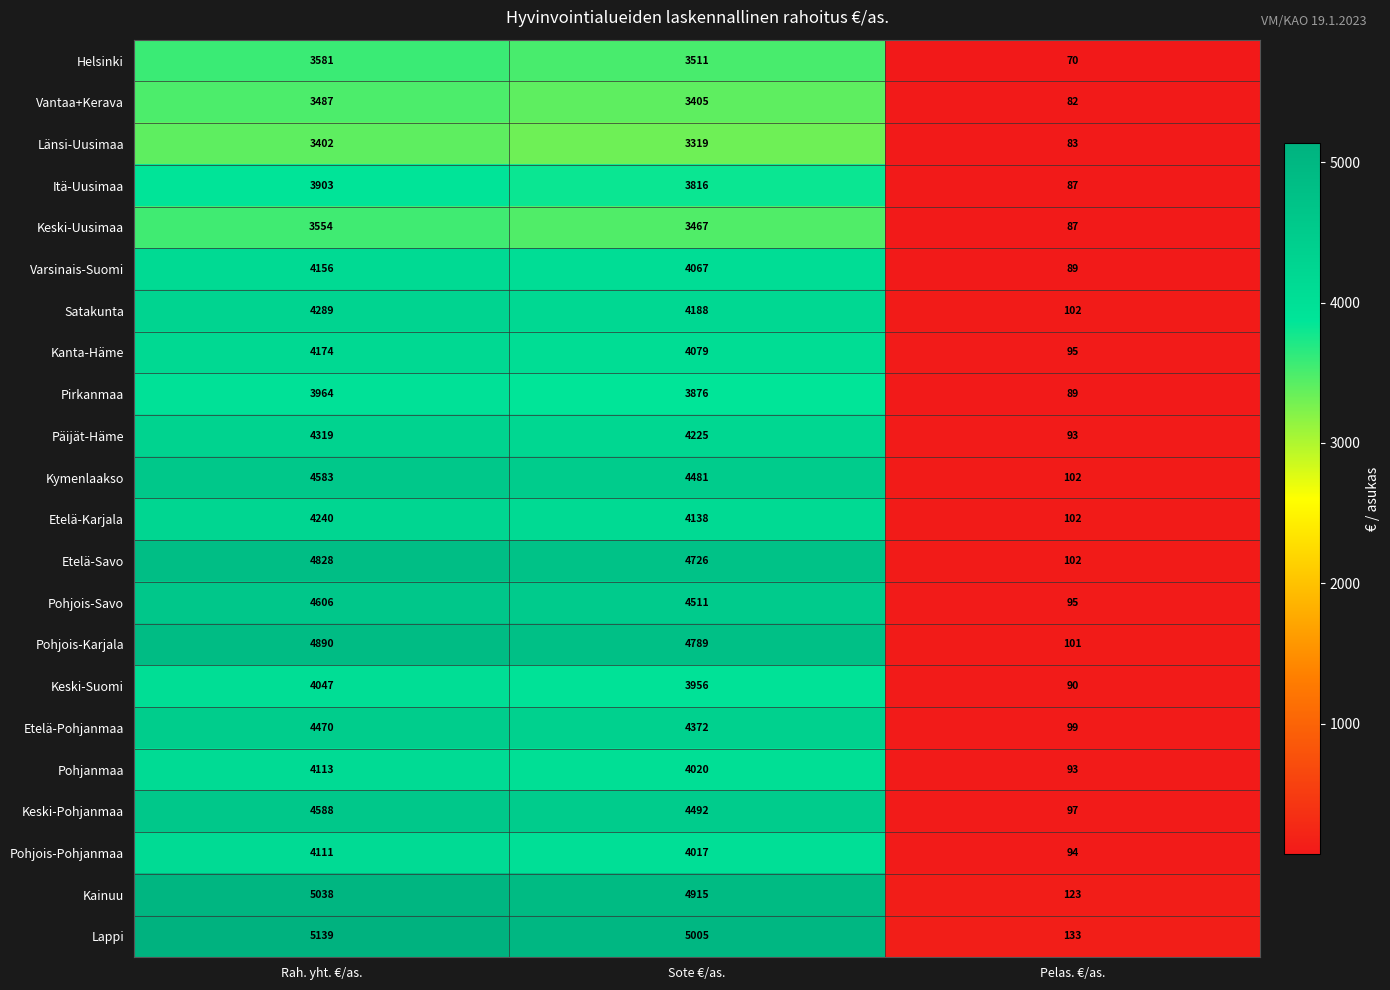

The value of Länsi-Uusimaa at Pelas. €/as. is 36. True or false?

False